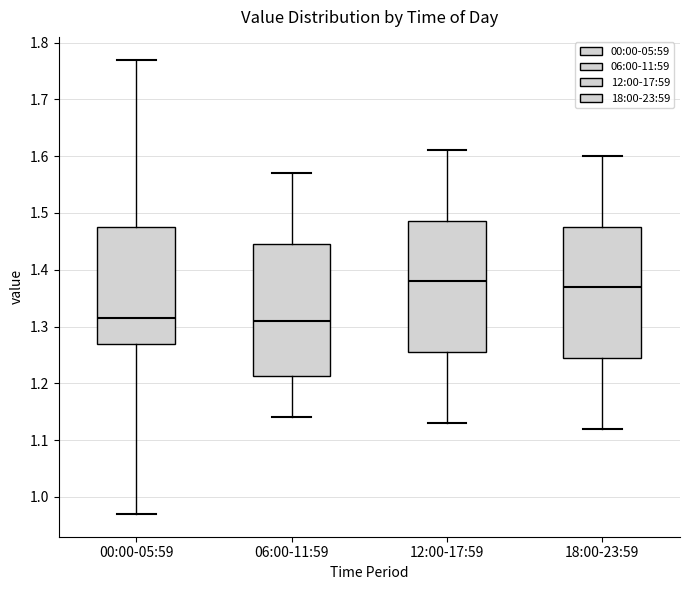

Reading left to right, transcribe this box plot: for each box, give where its median line is, the range the box spans, and where its two whiskers end, as read against the y-axis. The values are not printed on the chart, so give them approximately, as read against the axis.

00:00-05:59: median 1.32, box 1.27 to 1.48, whiskers 0.97 to 1.77
06:00-11:59: median 1.31, box 1.21 to 1.45, whiskers 1.14 to 1.57
12:00-17:59: median 1.38, box 1.26 to 1.49, whiskers 1.13 to 1.61
18:00-23:59: median 1.37, box 1.25 to 1.48, whiskers 1.12 to 1.60